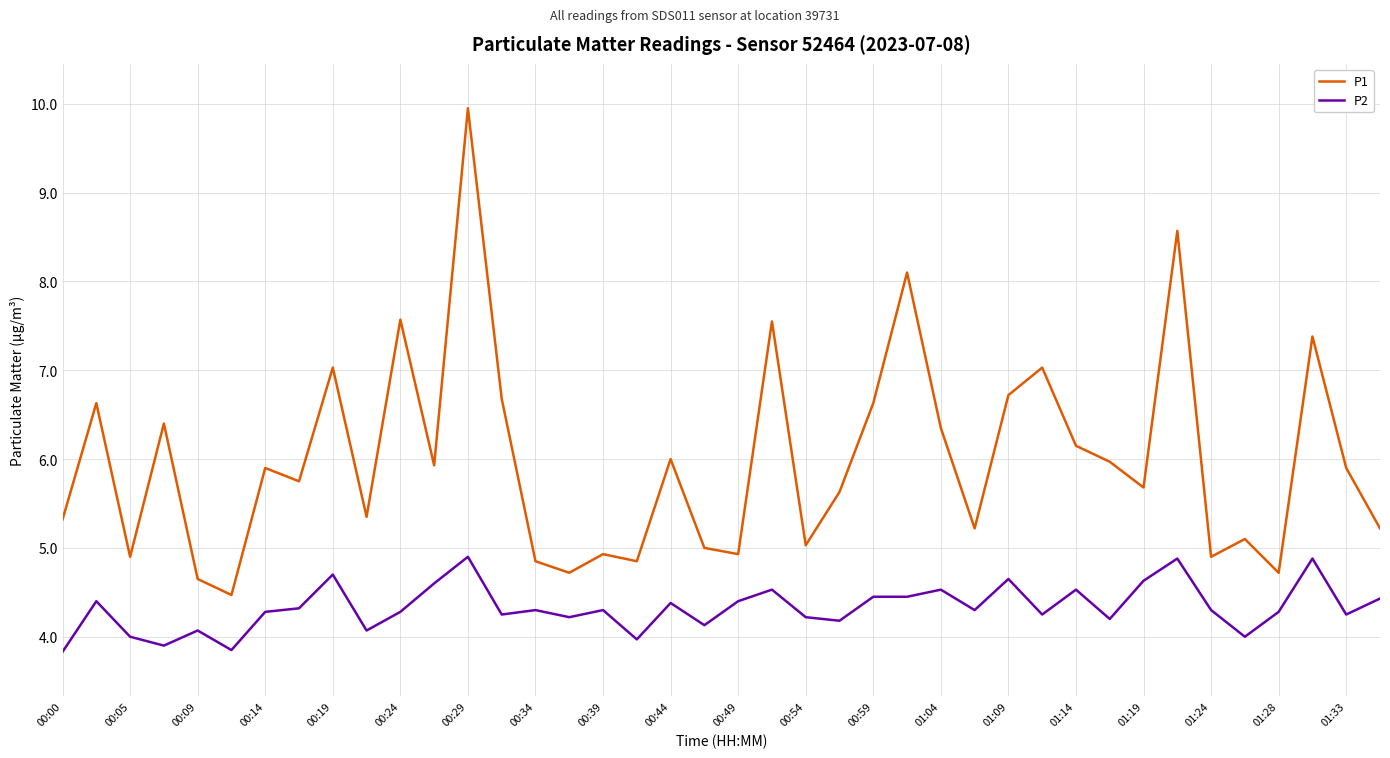

What is the lowest value of the P2 series?

3.8